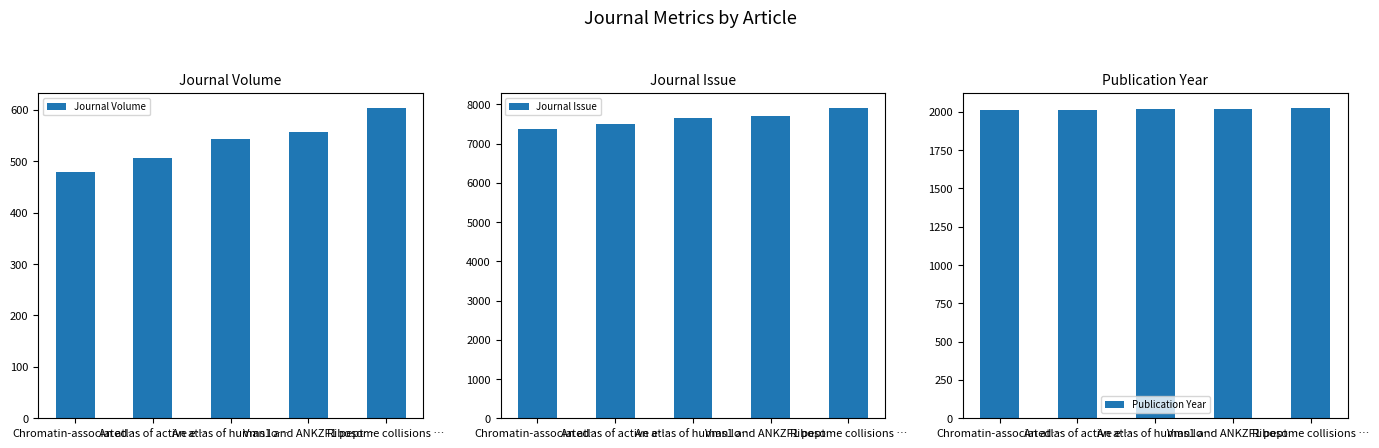

Reading right to left, extract all data points from this chart.

Journal Volume: 603	557	543	507	480
Journal Issue: 7901	7705	7644	7493	7377
Publication Year: 2022	2018	2017	2014	2011